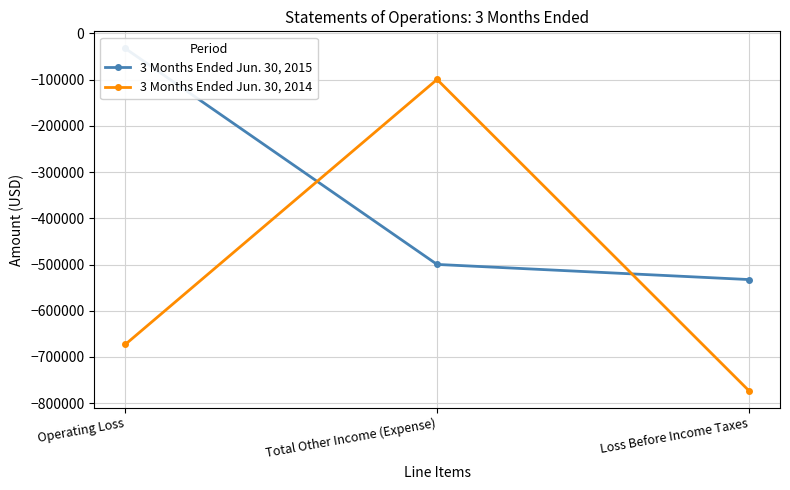

What is the value of the 3 Months Ended Jun. 30, 2015 point at the 1st from the left?

-32725